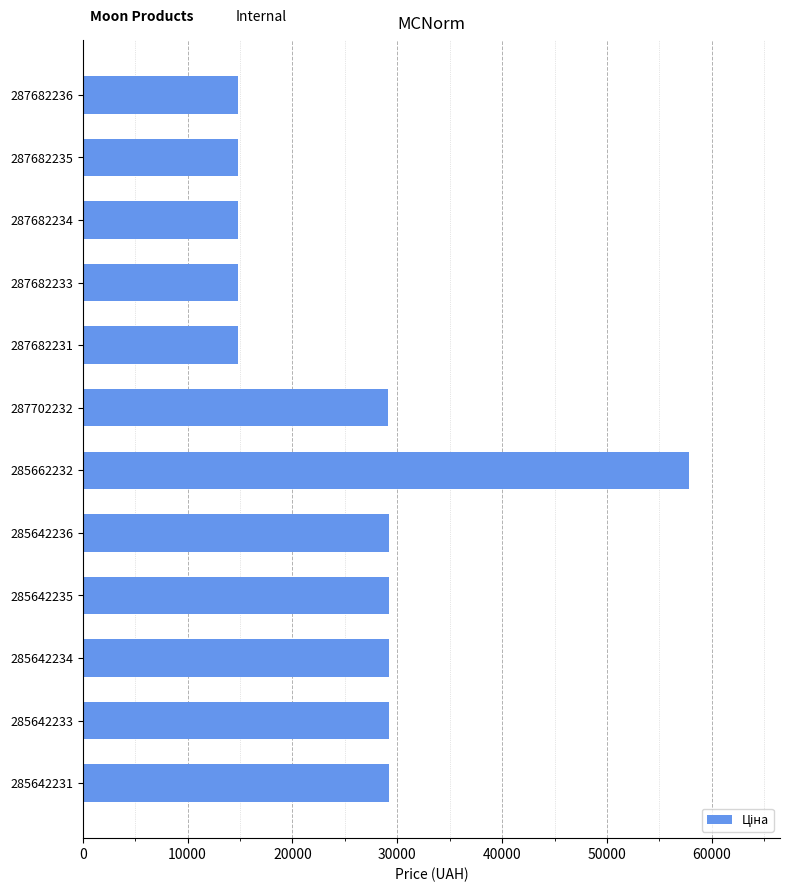

Which category has the highest value across all series?

285662232